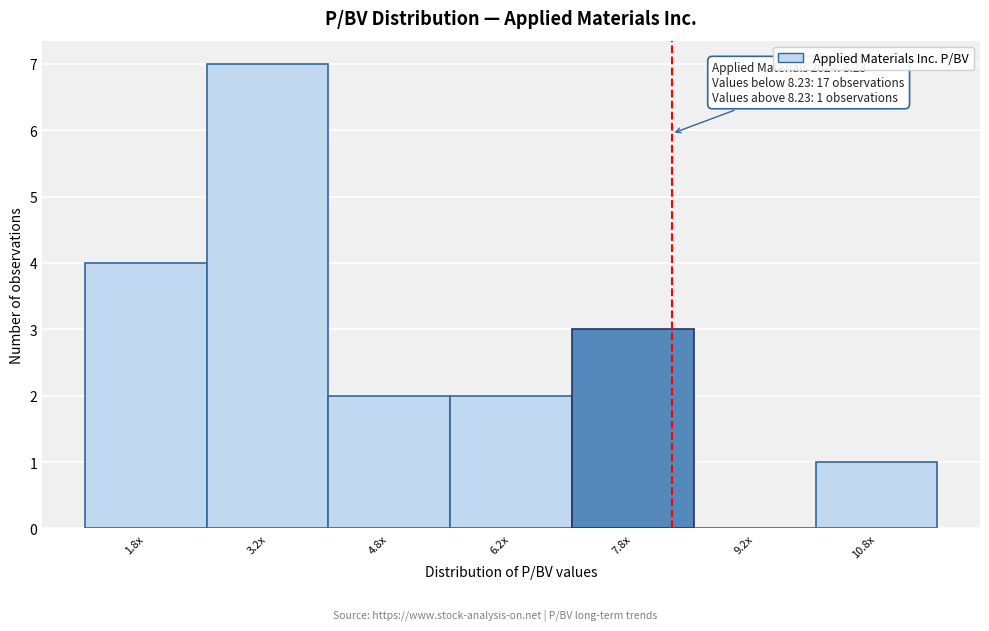

Reading left to right, list all the values displayed in this chart.

1.8x=4	3.2x=7	4.8x=2	6.2x=2	7.8x=3	9.2x=0	10.8x=1